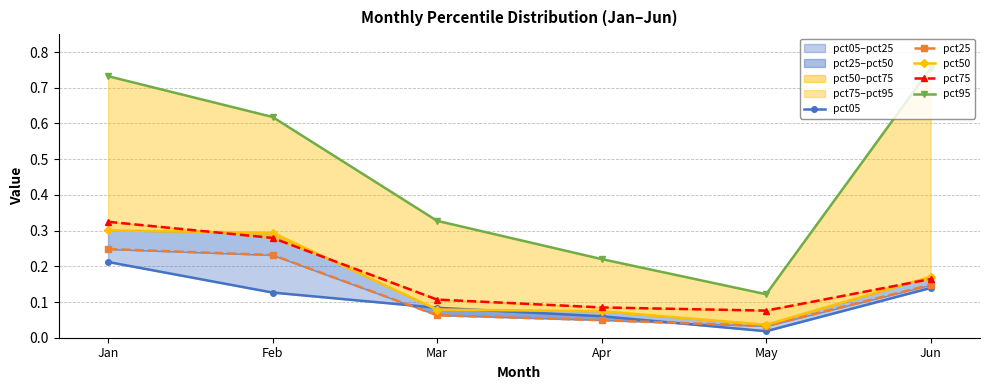

Between Mar and May, which series saw the biggest shift?

pct95